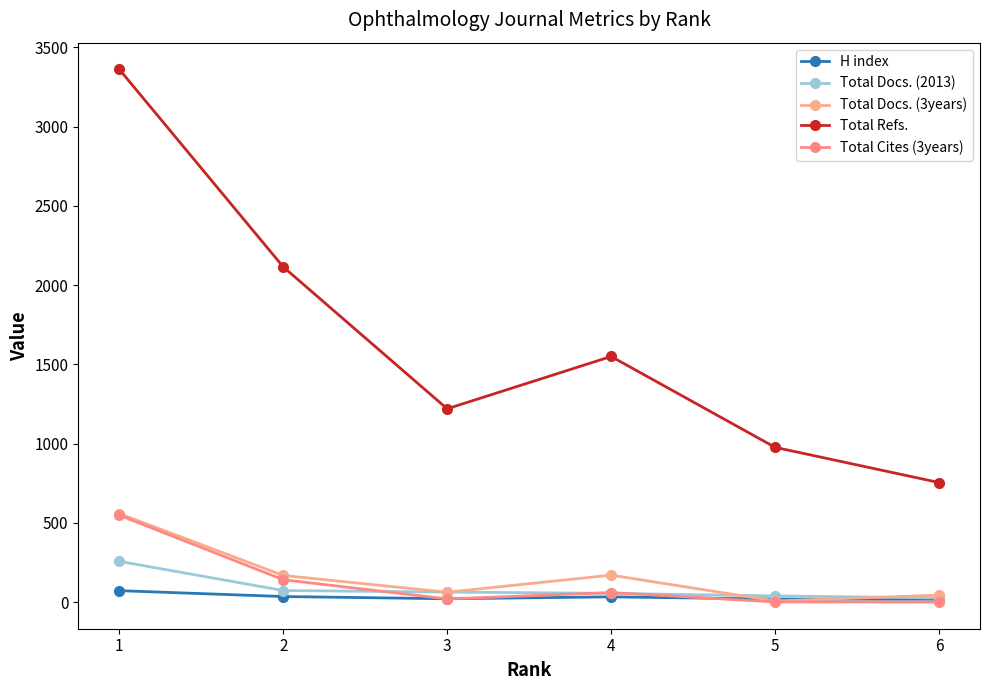

Which series changed the most between 2 and 6?

Total Refs.